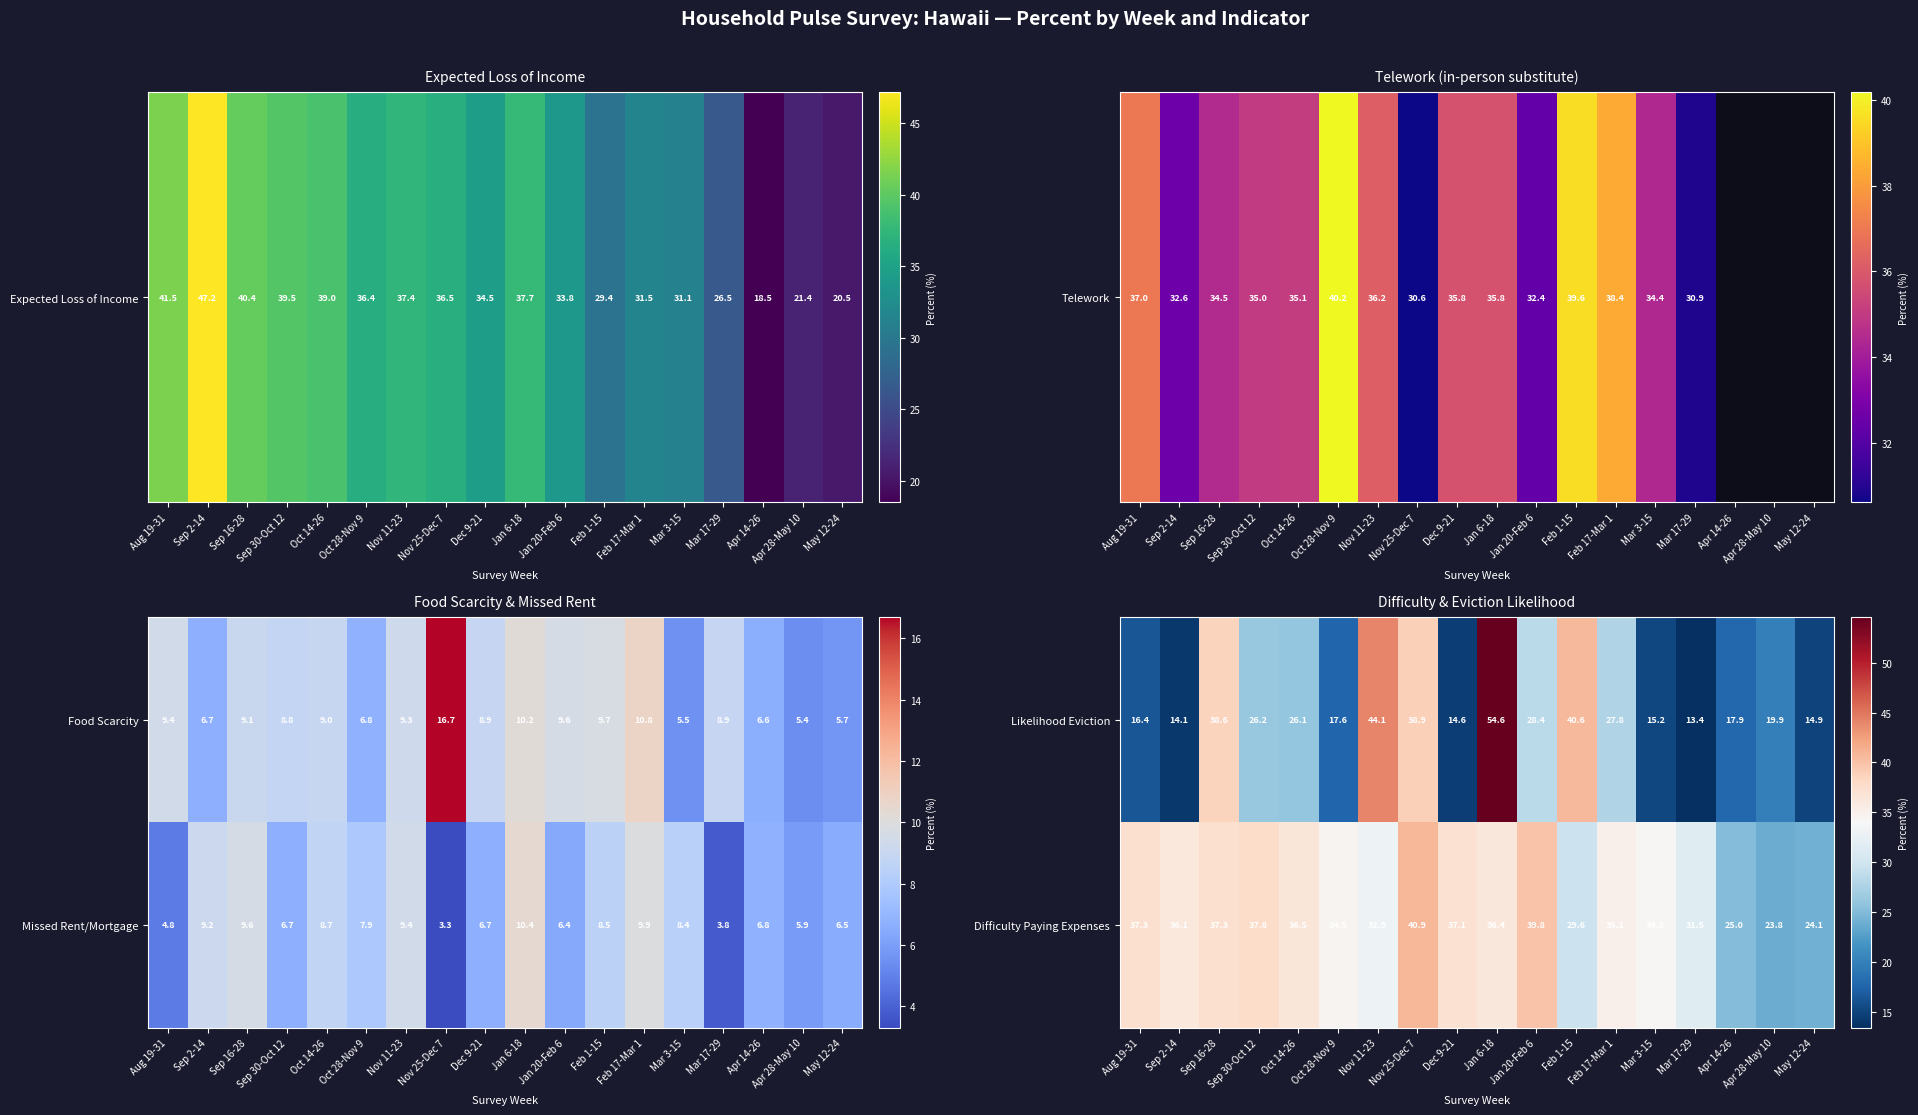

What is the lowest value of the Likelihood Eviction series?

13.4